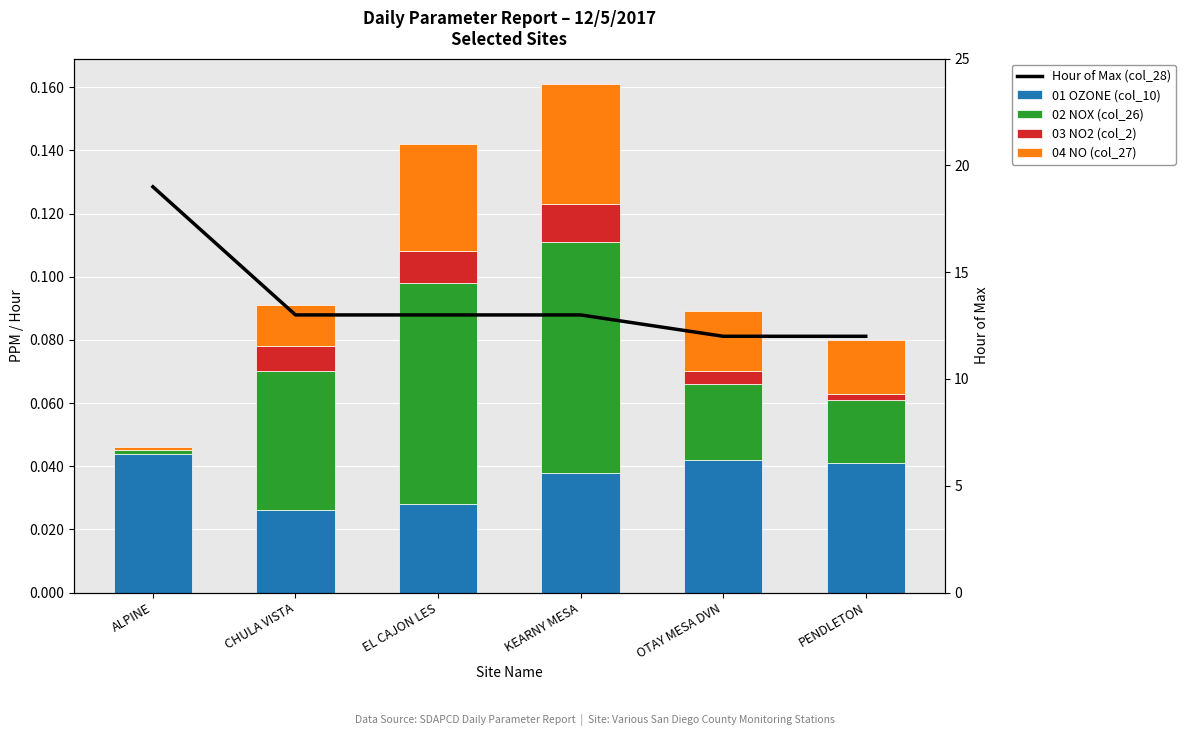

Which category has the lowest value in the 02 NOX (col_26) series?

ALPINE